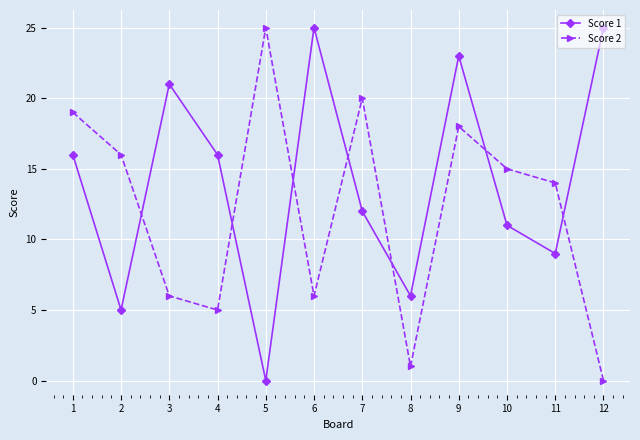

At which category is the sum across all series the highest?

9